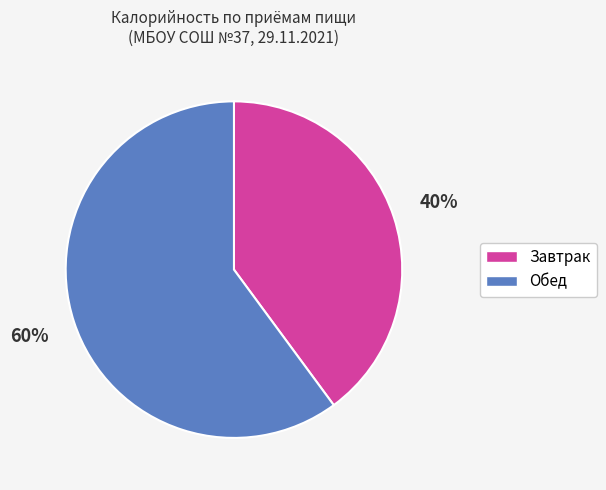

True or false: Завтрак accounts for 29% of the total.

False